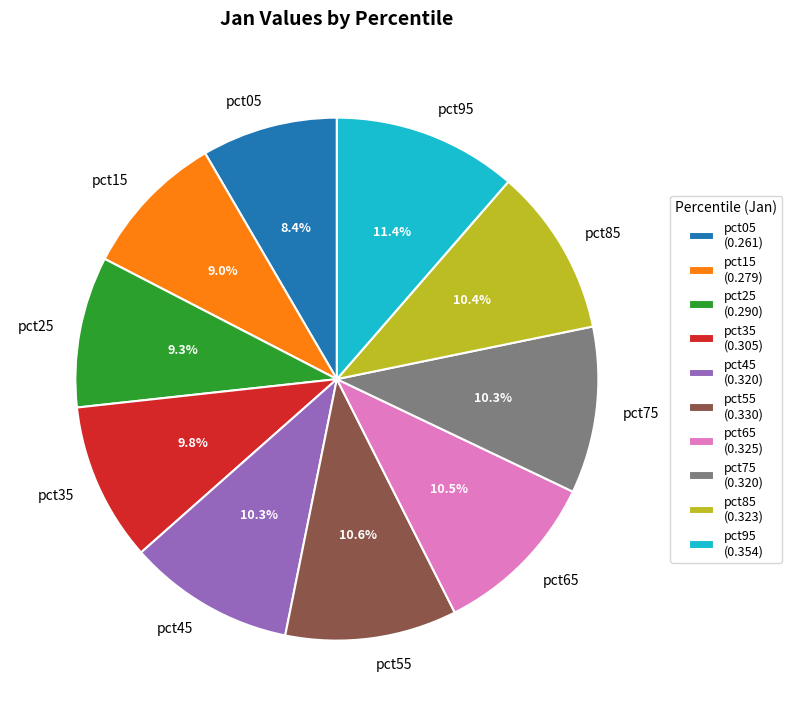

How many slices are in this pie chart?

10